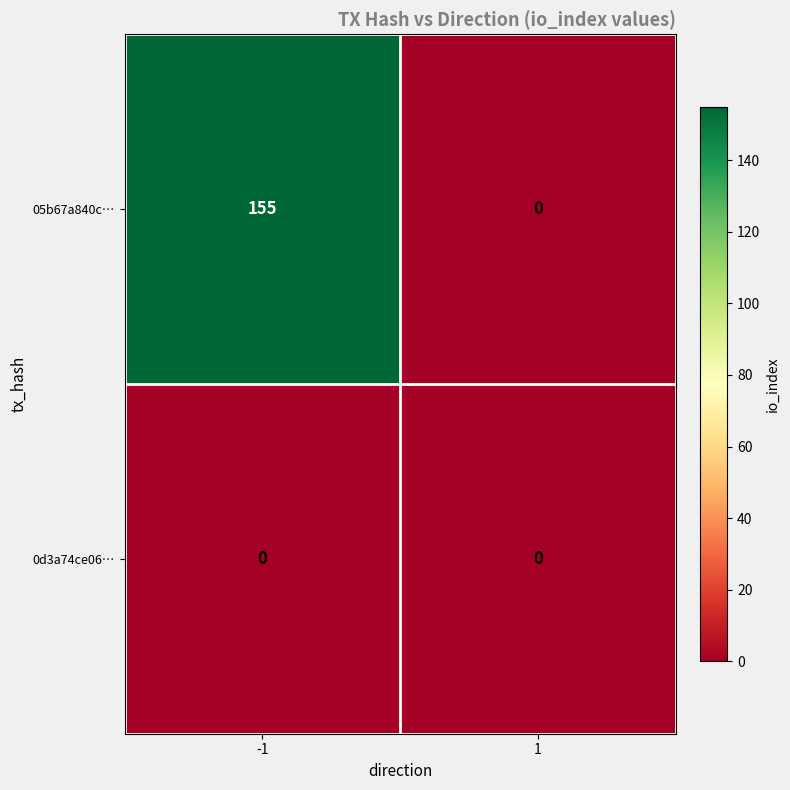

The value of 0d3a74ce06… at 1 is 0. True or false?

True